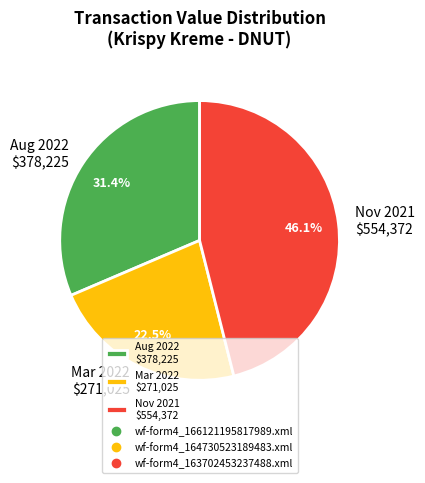

What percentage is NOT represented by Aug 2022 $378,225?

68.6%